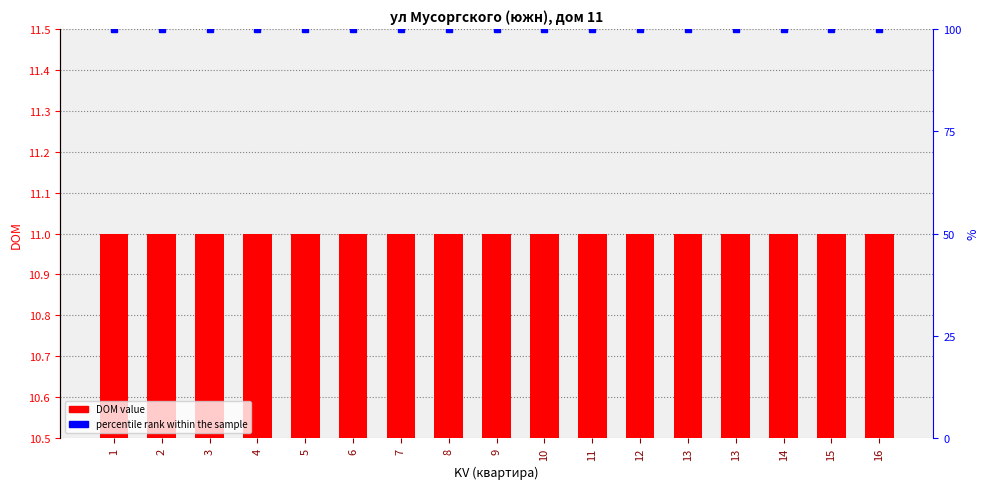

What is the spread (max minus min) of values at 3?

89